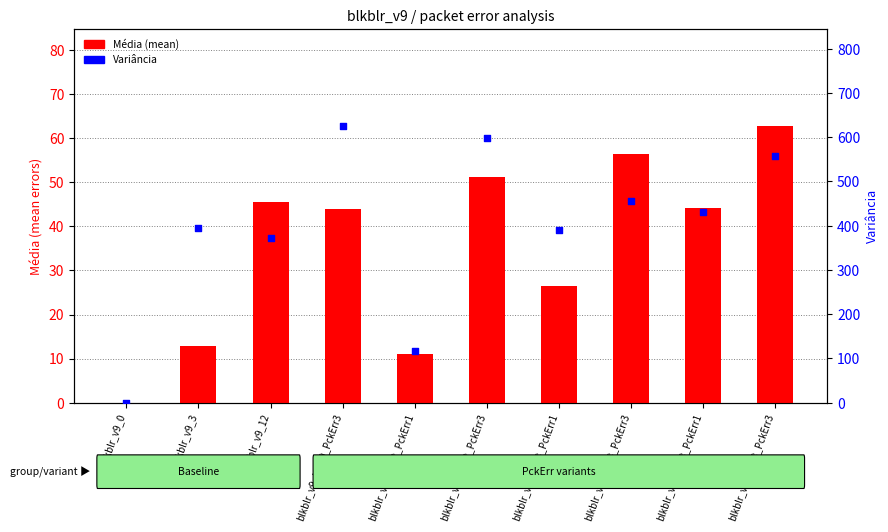

At how many categories does at least one series exceed 597?

2